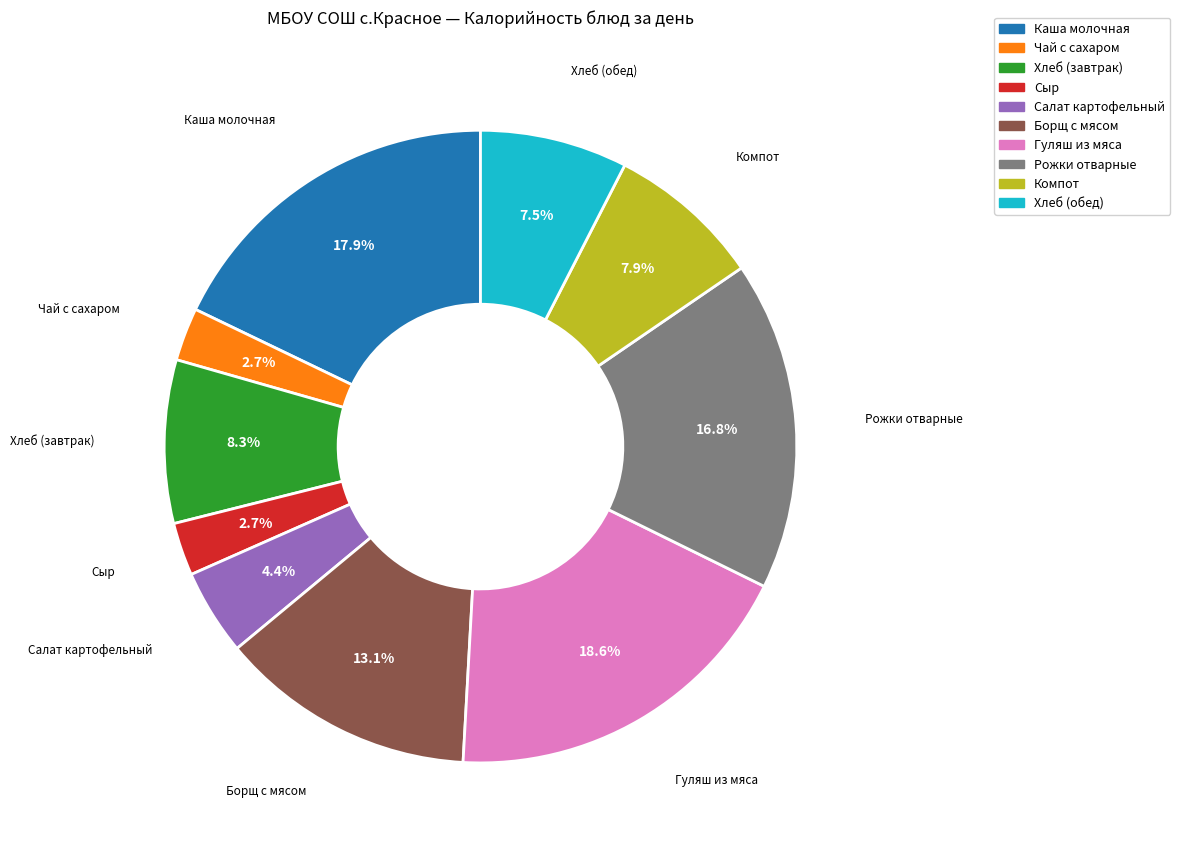

How many segments does this pie chart have?

10